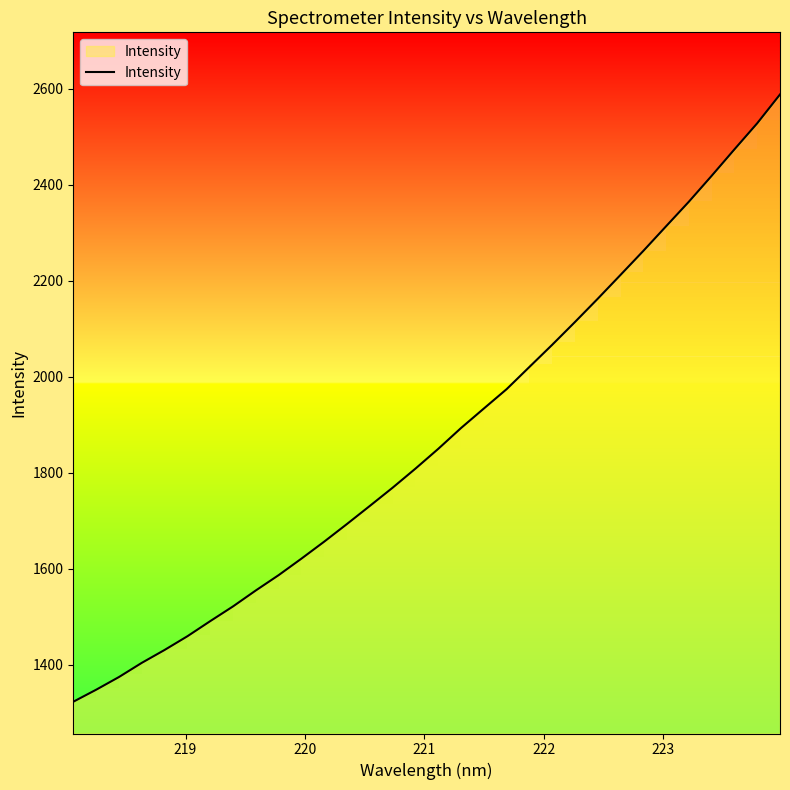

What is the highest value of the Intensity series?

2588.5